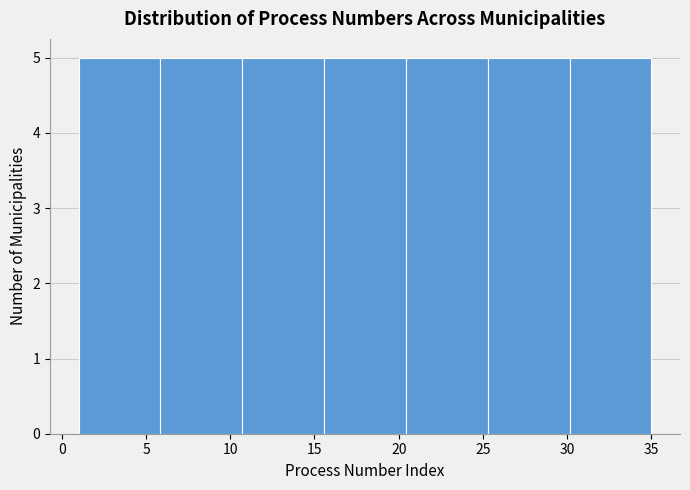

Reading left to right, transcribe this chart: for each bar, give the range it covers on the x-axis and its height. Neither the bar edges nor the heights are printed on the chart, so give them approximately, as read against the axes.

1.0 to 6.0: 5
6.0 to 10.5: 5
10.5 to 15.5: 5
15.5 to 20.5: 5
20.5 to 25.5: 5
25.5 to 30.0: 5
30.0 to 35.0: 5